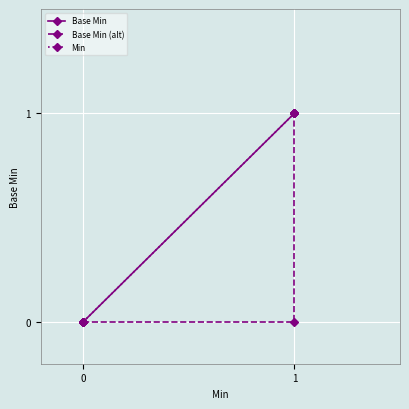

True or false: Base Min and Min intersect in this chart.

False